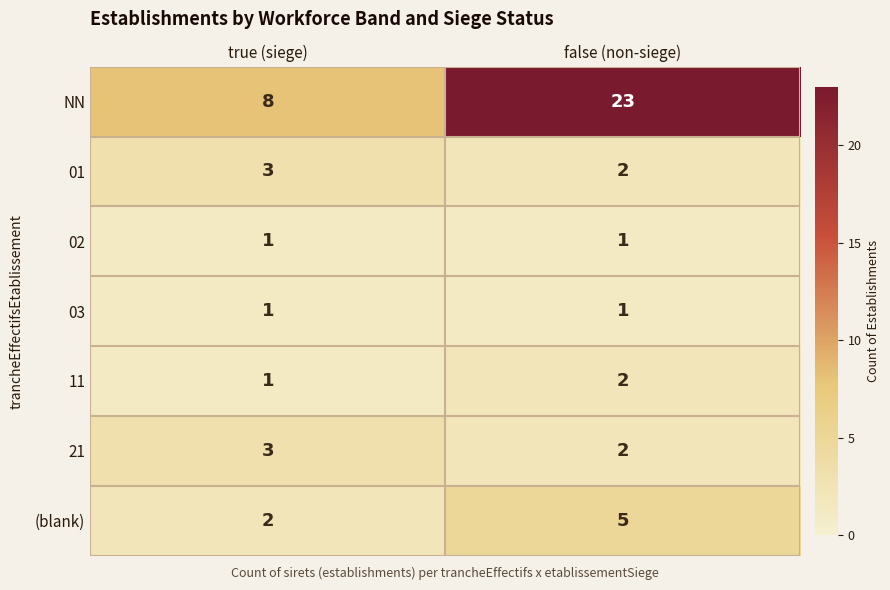

What is the greatest value displayed?

23